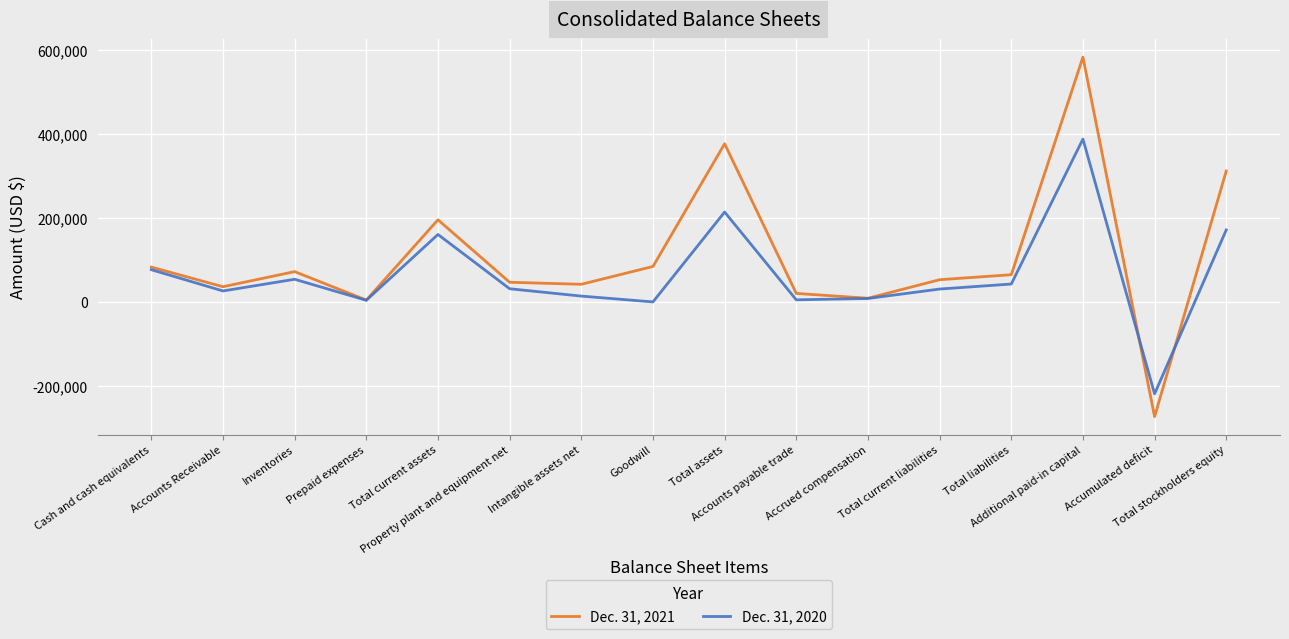

What is the sum of the Dec. 31, 2021 values at Accumulated deficit and Total assets?

103664